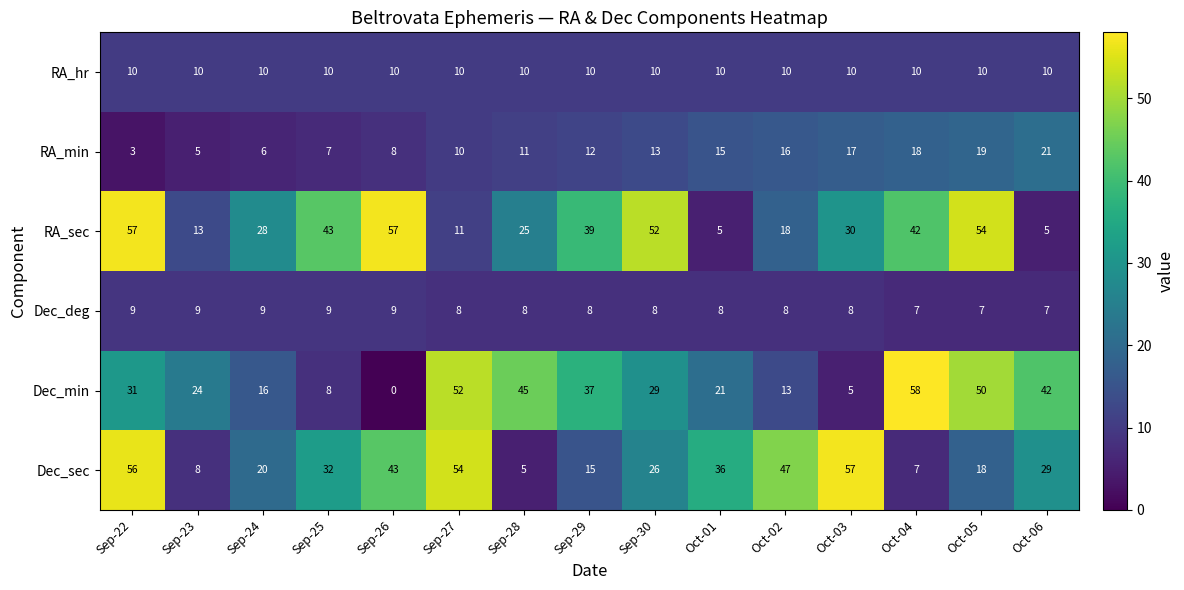

Count the number of data series in this chart.

6